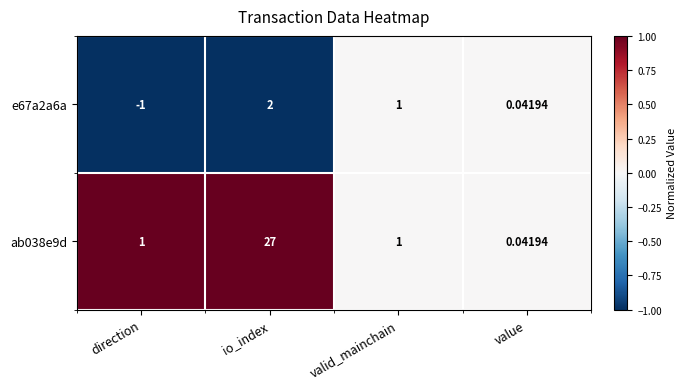

At which label is e67a2a6a closest to 0?

value